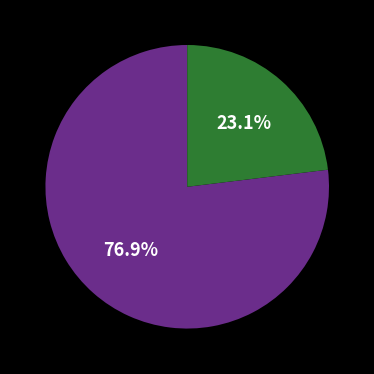

Is there a majority slice in this chart?

Yes